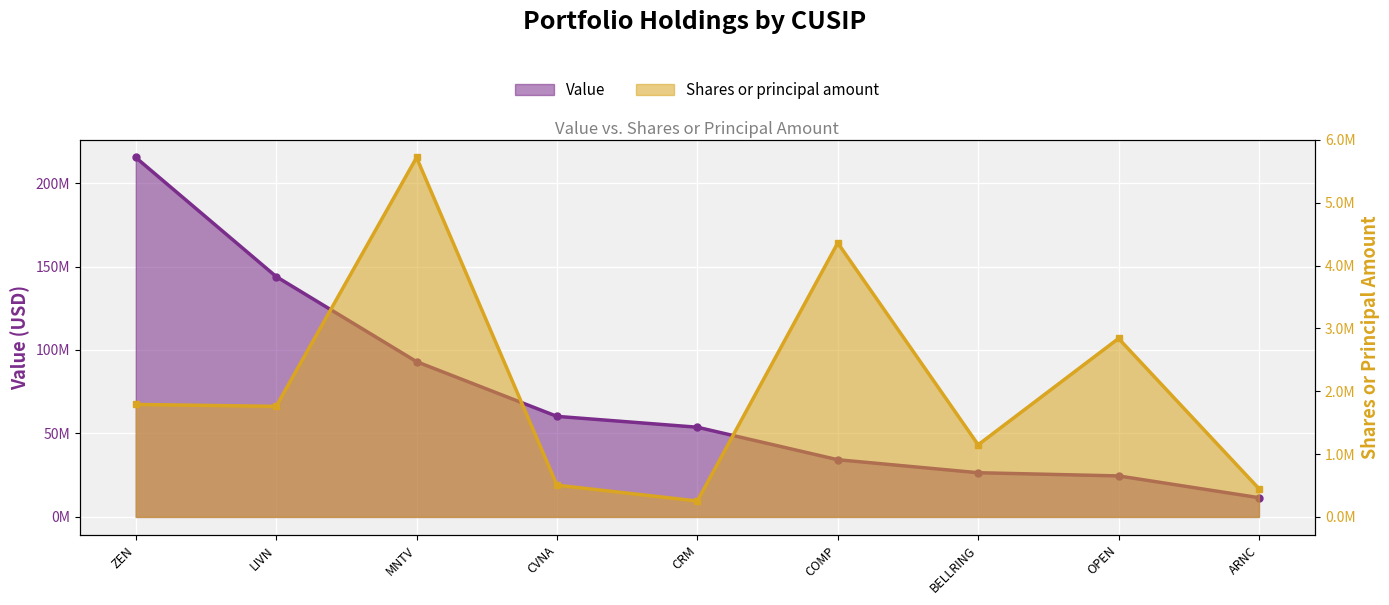

The value of Value at ZEN is 215319000. True or false?

True